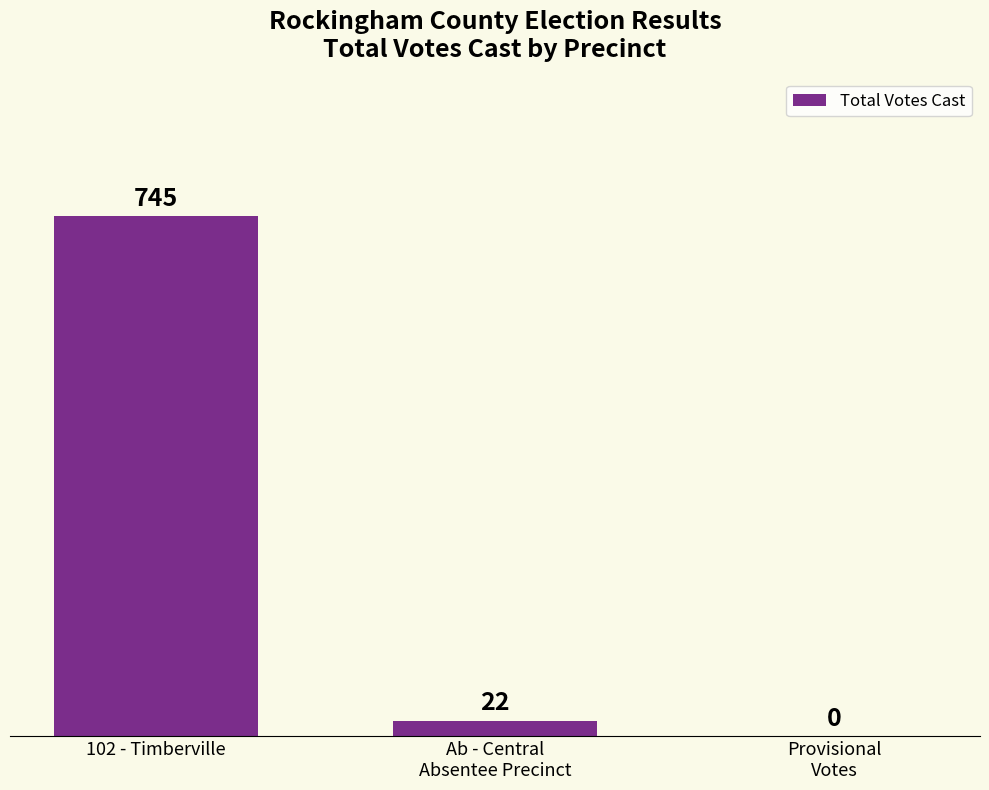

What is the average value?

256